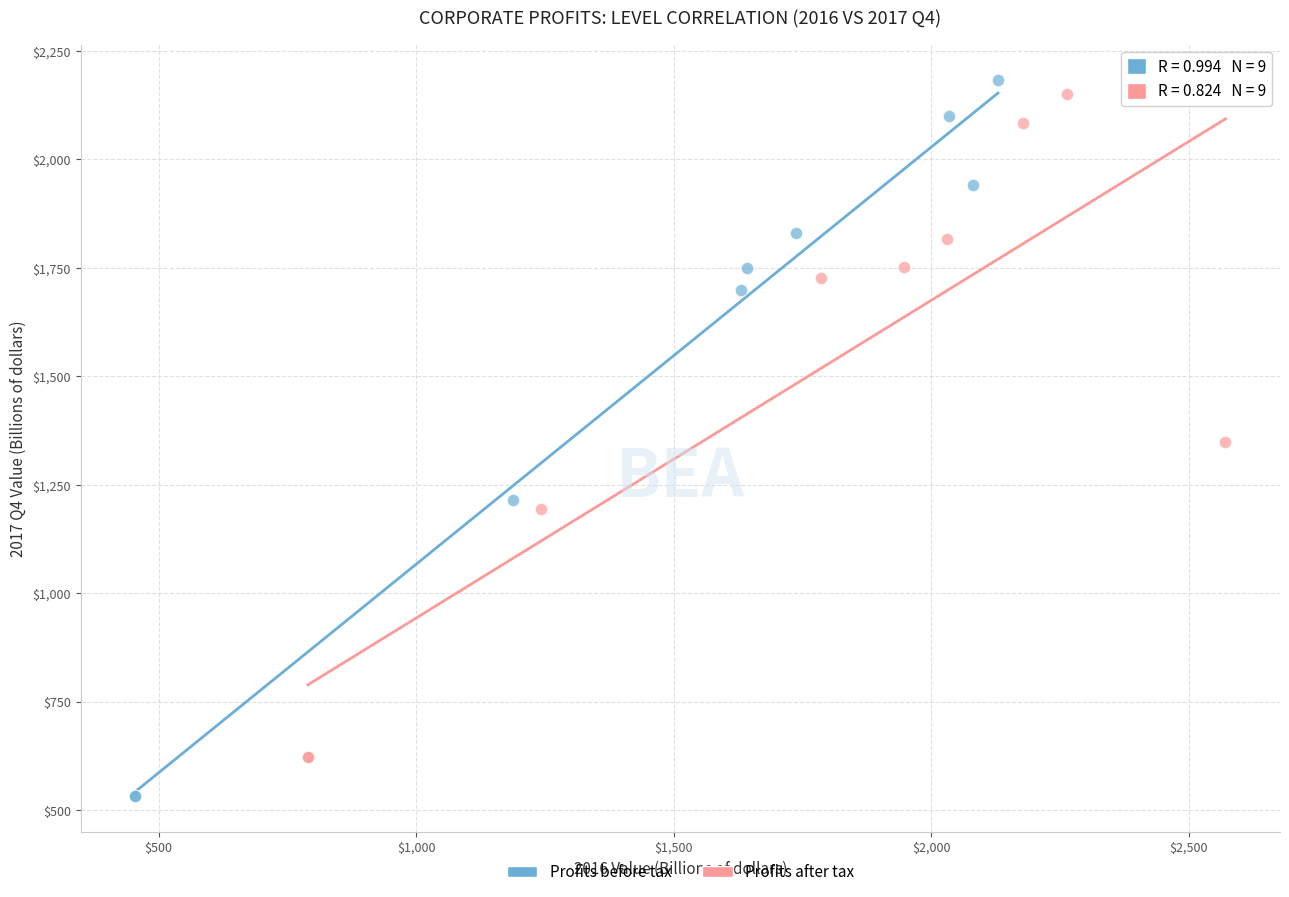

Which series has the largest Y range (max minus min)?

Profits before tax